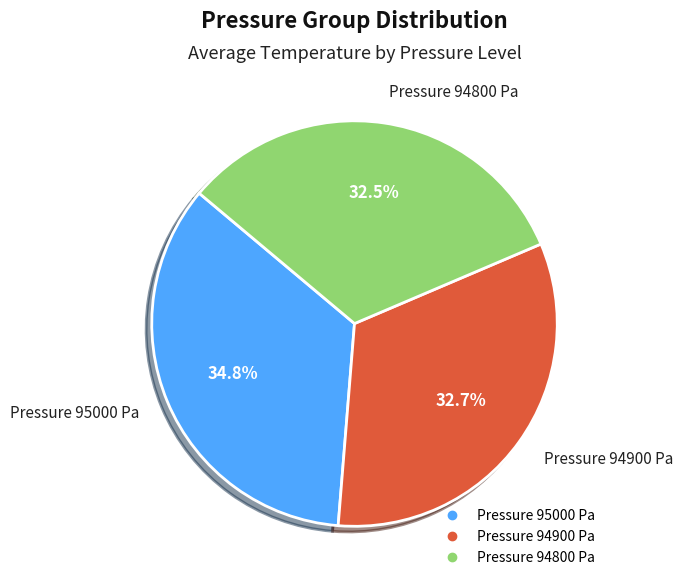

Is there any slice that represents more than half of the pie?

No